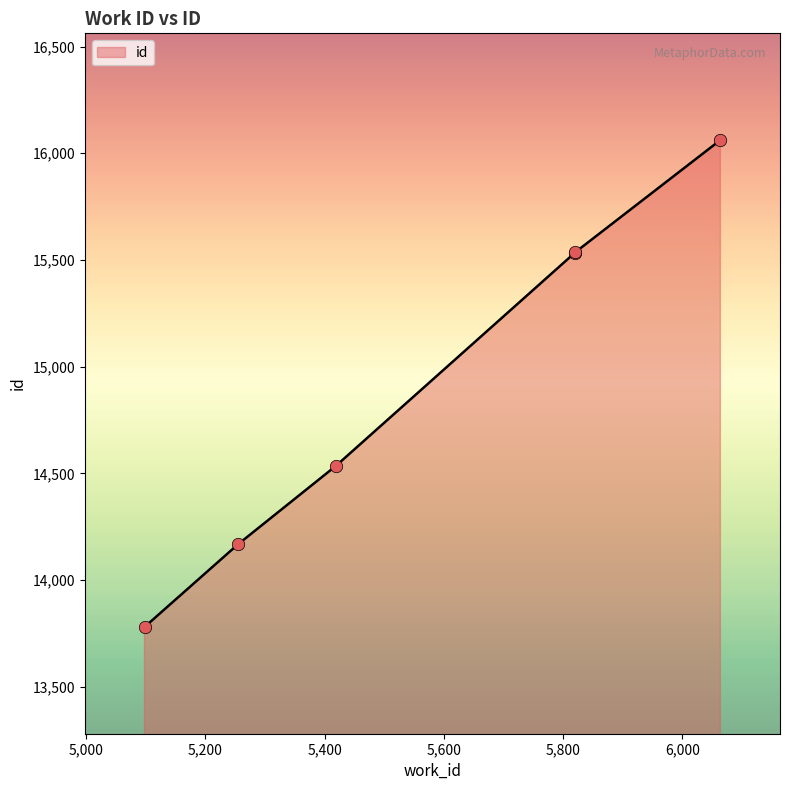

What is the change in value from 5255 to 6064?

+1894